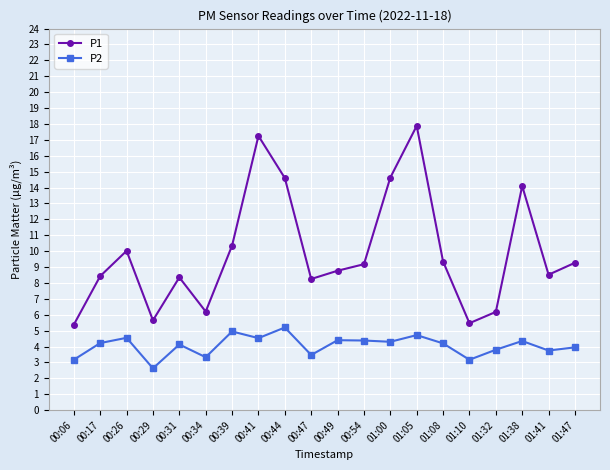

How many interior local peaks does the P1 series have?

5